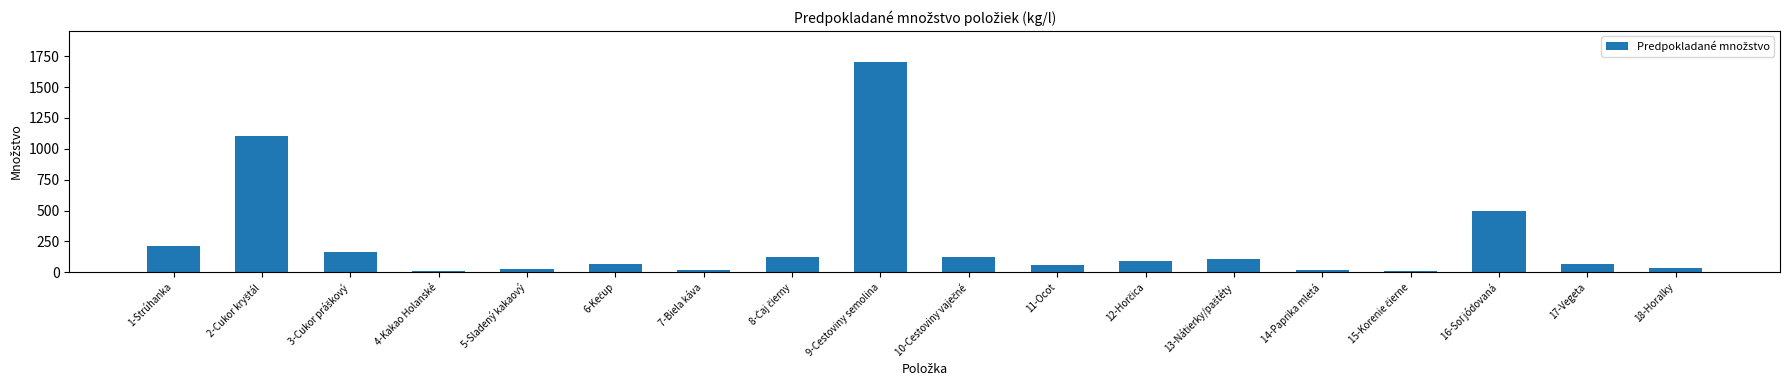

What is the average value?

247